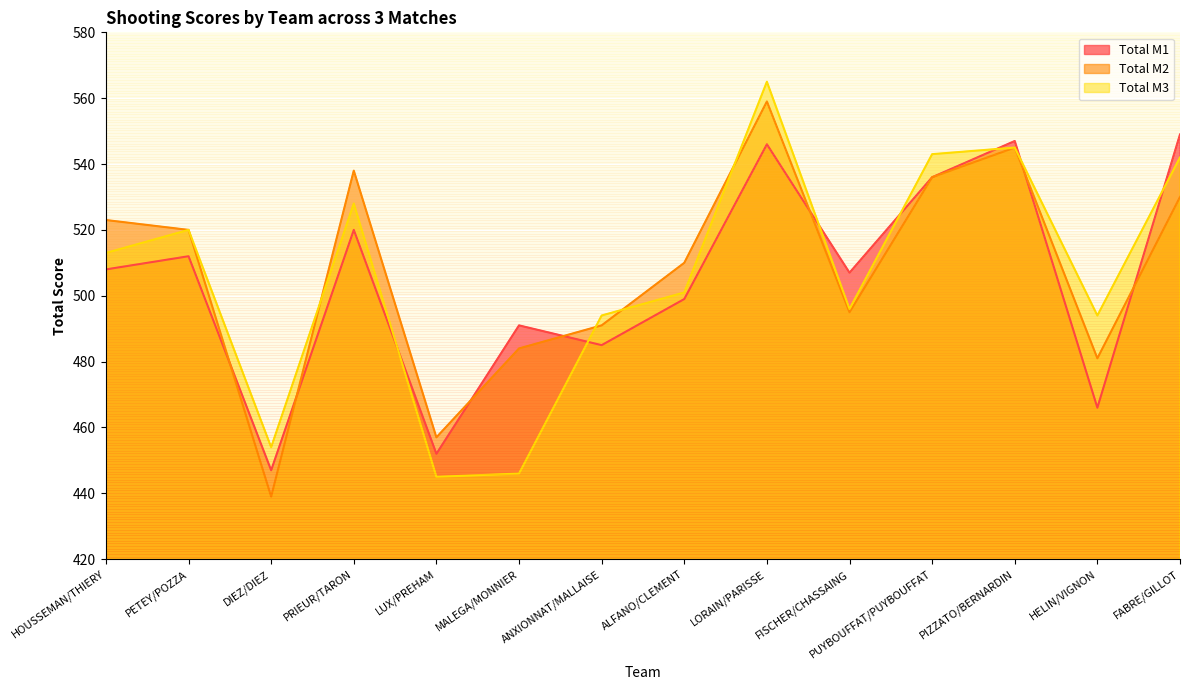

What is the minimum value for Total M2?

439